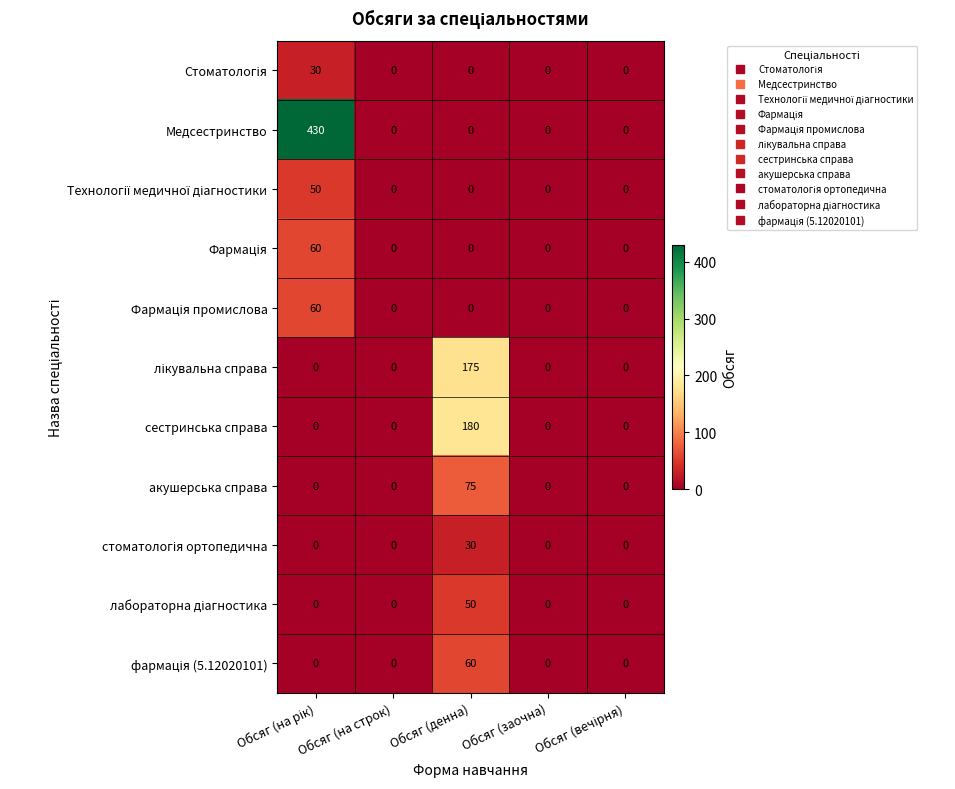

What is the maximum value shown in the chart?

430